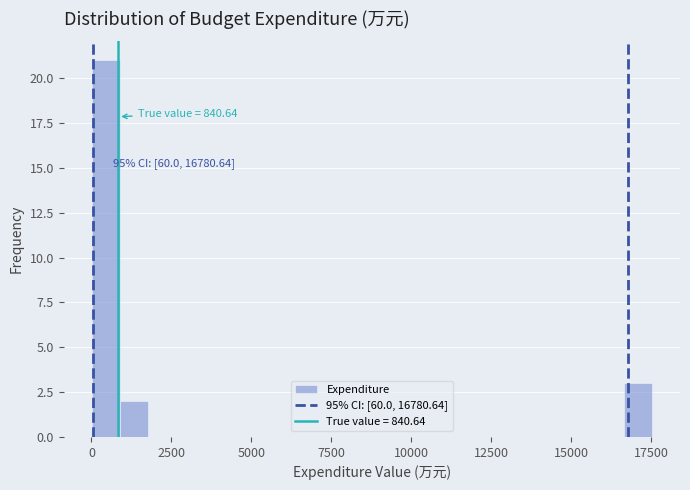

Read against the x-axis, roughly where is the centre of the tallest bar?

500